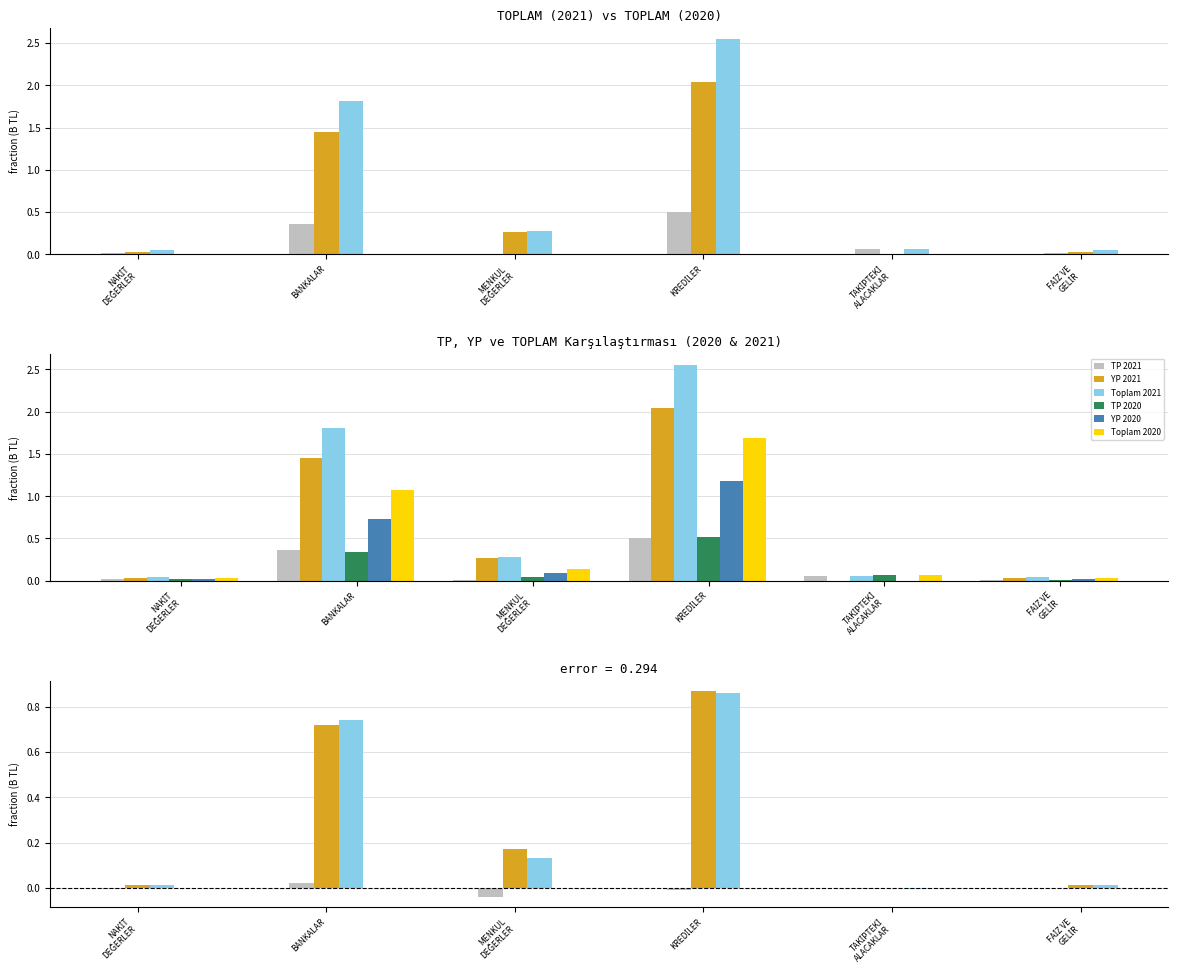

Rank the series by their maximum value, from lowest to highest.

TP (2021), TP (2020), YP (2020), TOPLAM (2020), YP (2021), TOPLAM (2021)